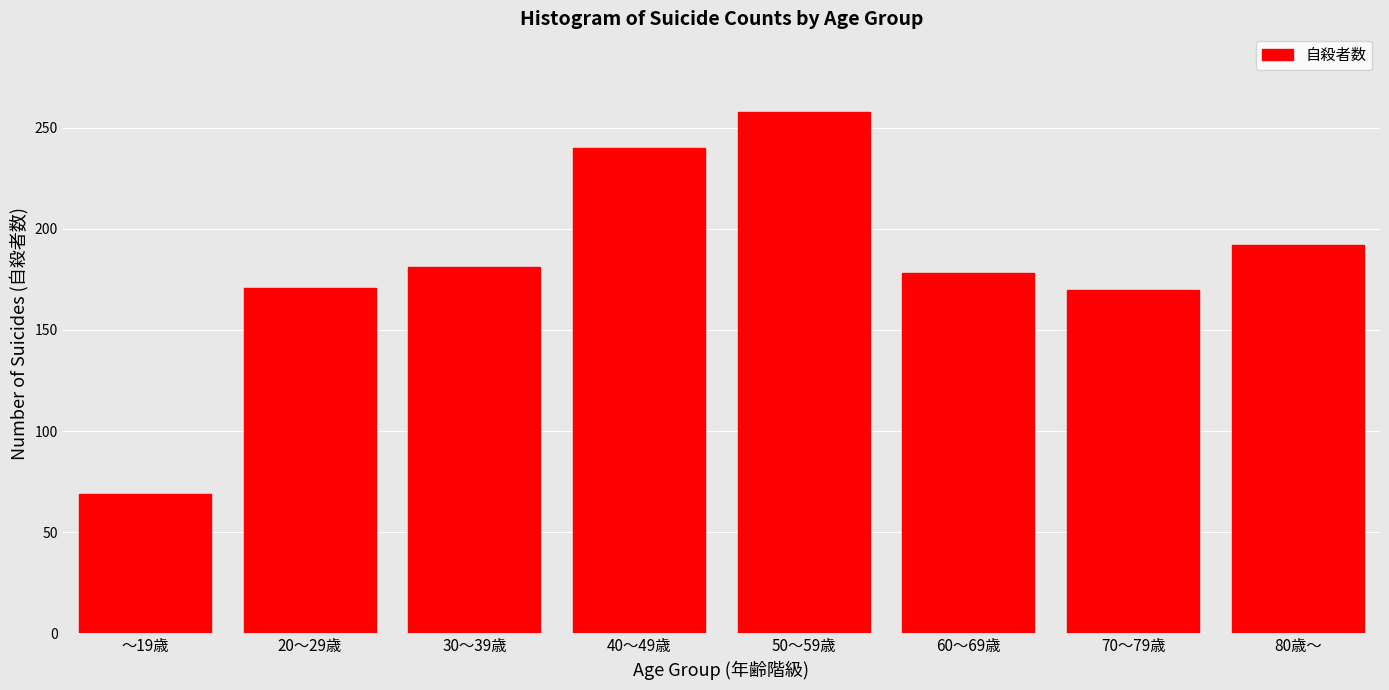

What is the smallest value displayed?

69